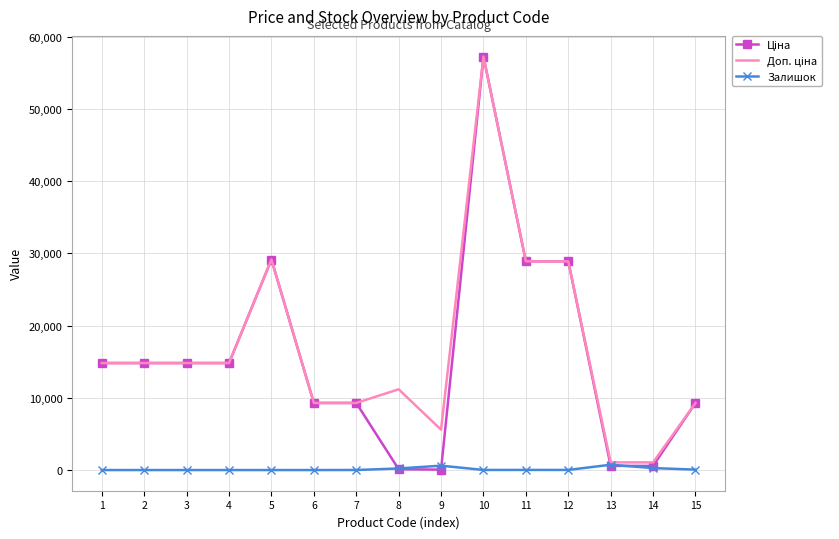

What is the spread (max minus min) of values at 1?

14817.6